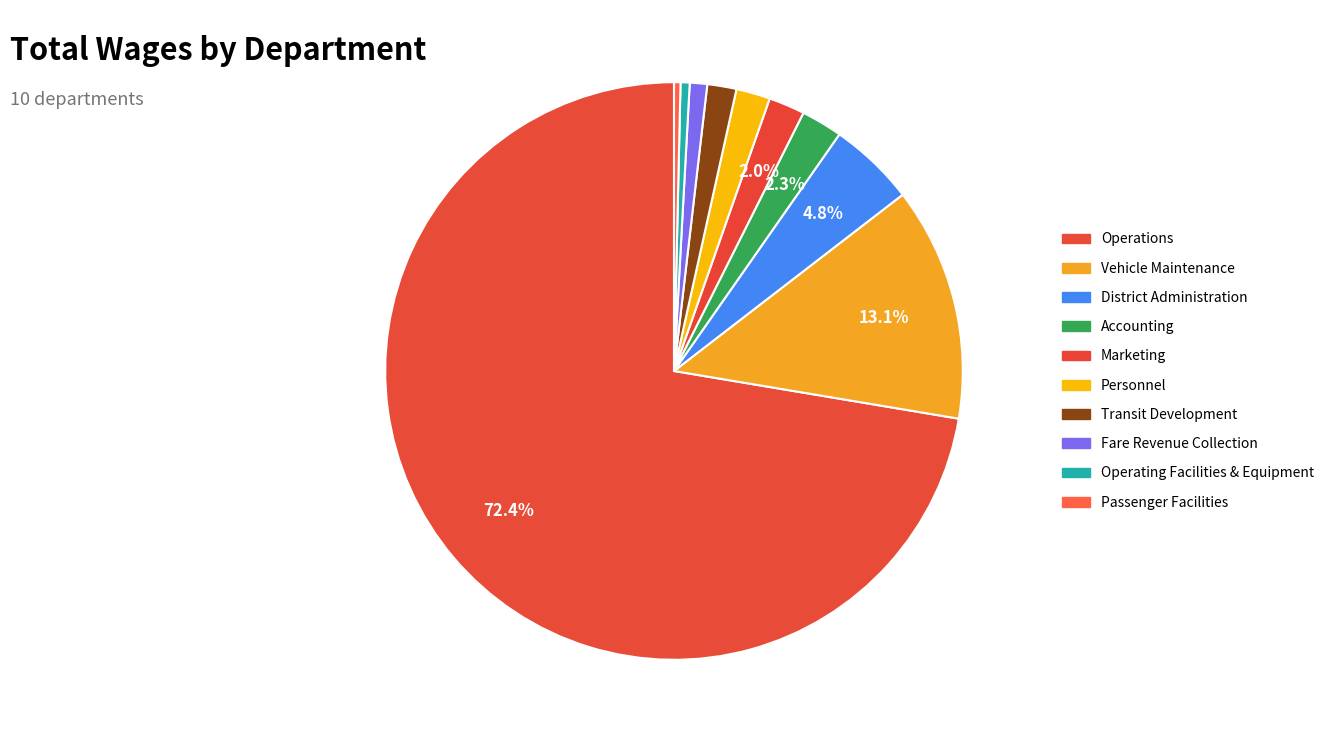

What percentage is the Fare Revenue Collection slice, to the nearest percent?

1%